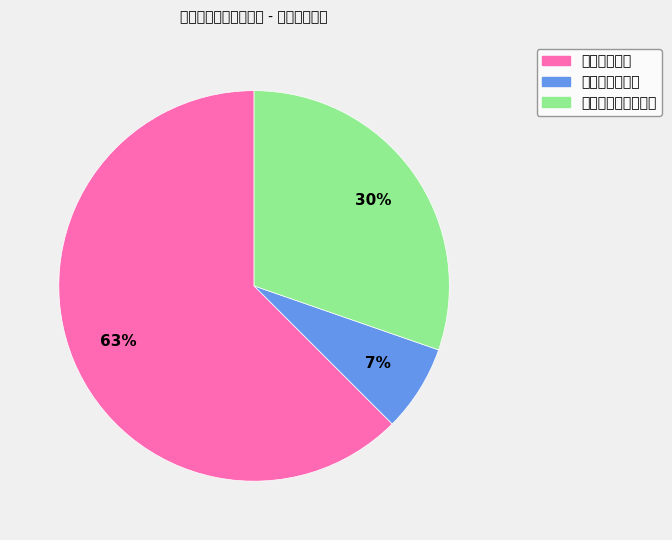

To the nearest percent, what is the average slice percentage?

33%